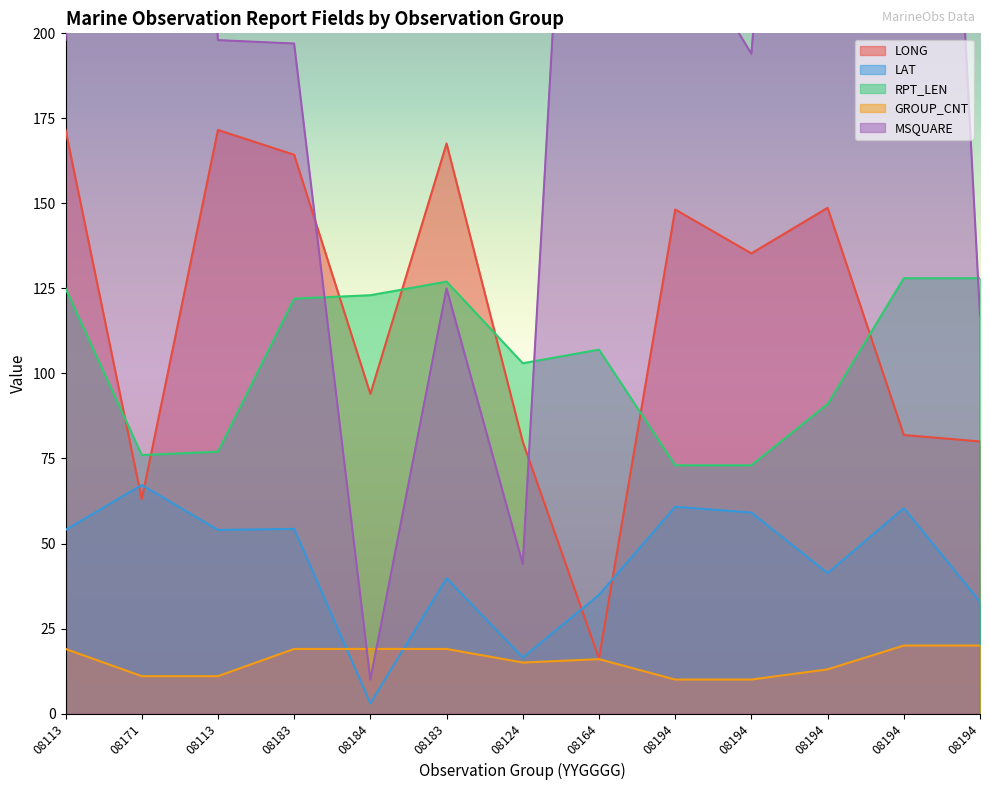

Reading left to right, extract all data points from this chart.

LONG: 171.6	63.0	171.6	164.3	94.0	167.6	79.9	16.2	148.2	135.3	148.7	81.9	80.0
LAT: 54.0	67.2	54.0	54.3	3.0	39.8	16.5	34.9	60.8	59.1	41.3	60.4	32.9
RPT_LEN: 125.0	76.0	77.0	122.0	123.0	127.0	103.0	107.0	73.0	73.0	91.0	128.0	128.0
GROUP_CNT: 19.0	11.0	11.0	19.0	19.0	19.0	15.0	16.0	10.0	10.0	13.0	20.0	20.0
MSQUARE: 198.0	545.0	198.0	197.0	10.0	125.0	44.0	442.0	231.0	194.0	465.0	543.0	117.0